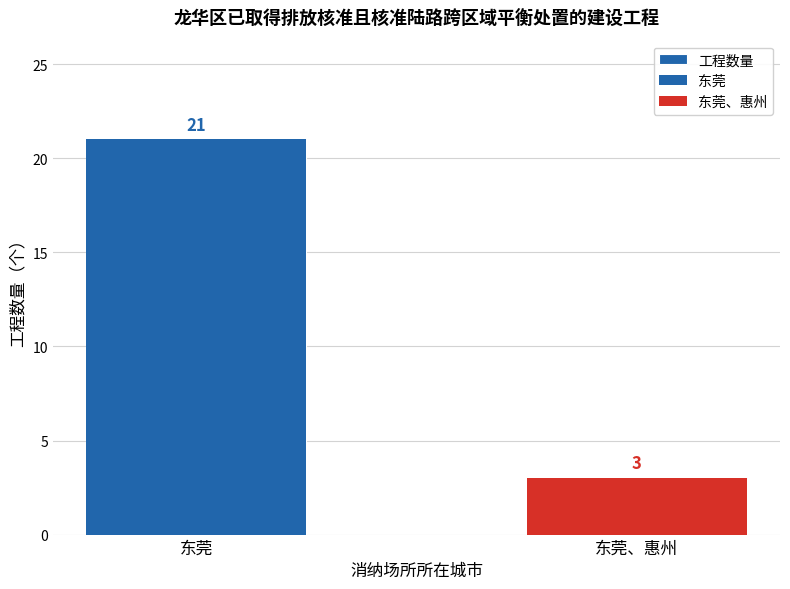

Which has a higher value, 东莞、惠州 or 东莞?

东莞